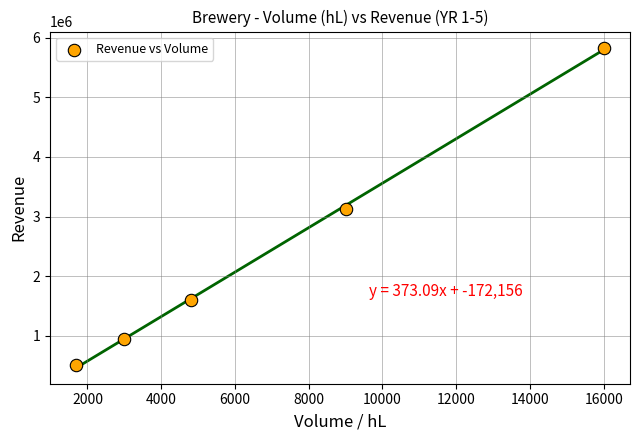

What is the average X value?

6900.0